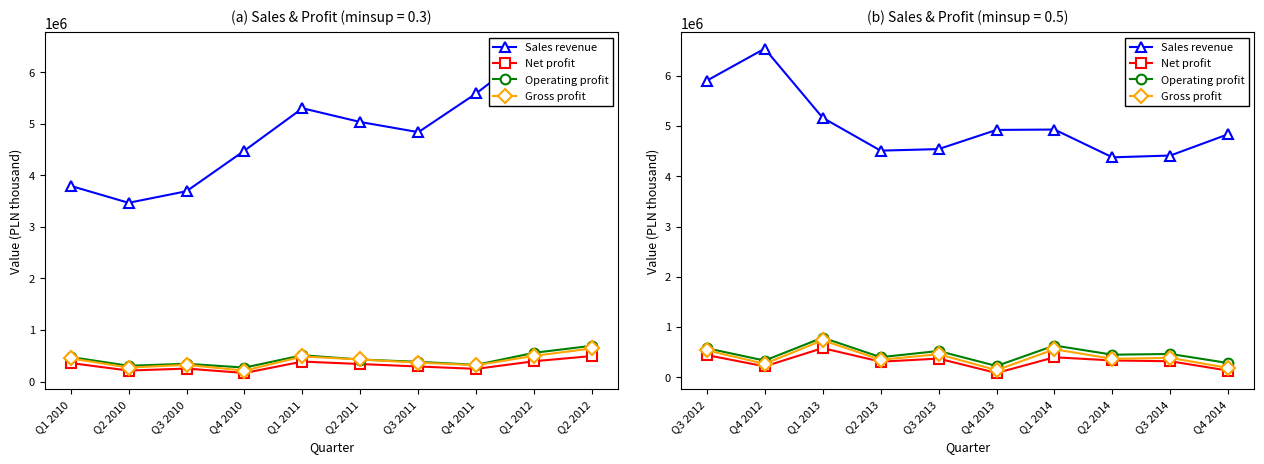

How many distinct data groups are displayed?

4